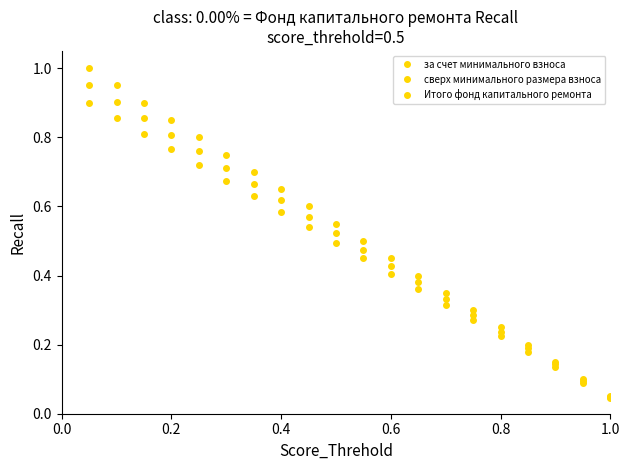

Does the chart have visible grid lines?

No